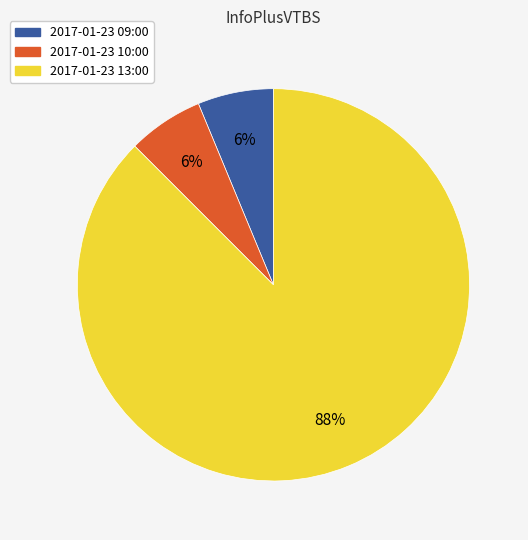

Does any single category account for the majority?

Yes